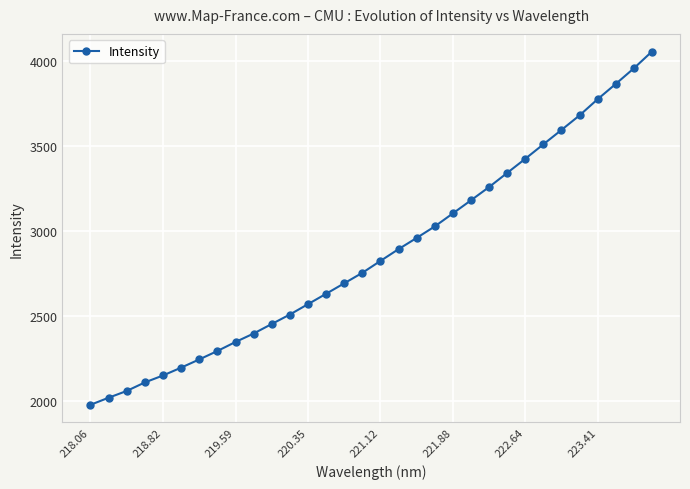

What is the value of the 13th point from the left?

2570.7